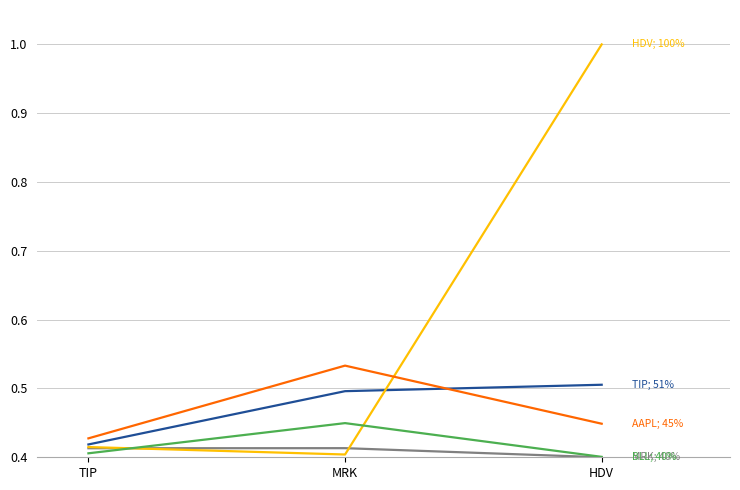

How many lines are shown in the chart?

5